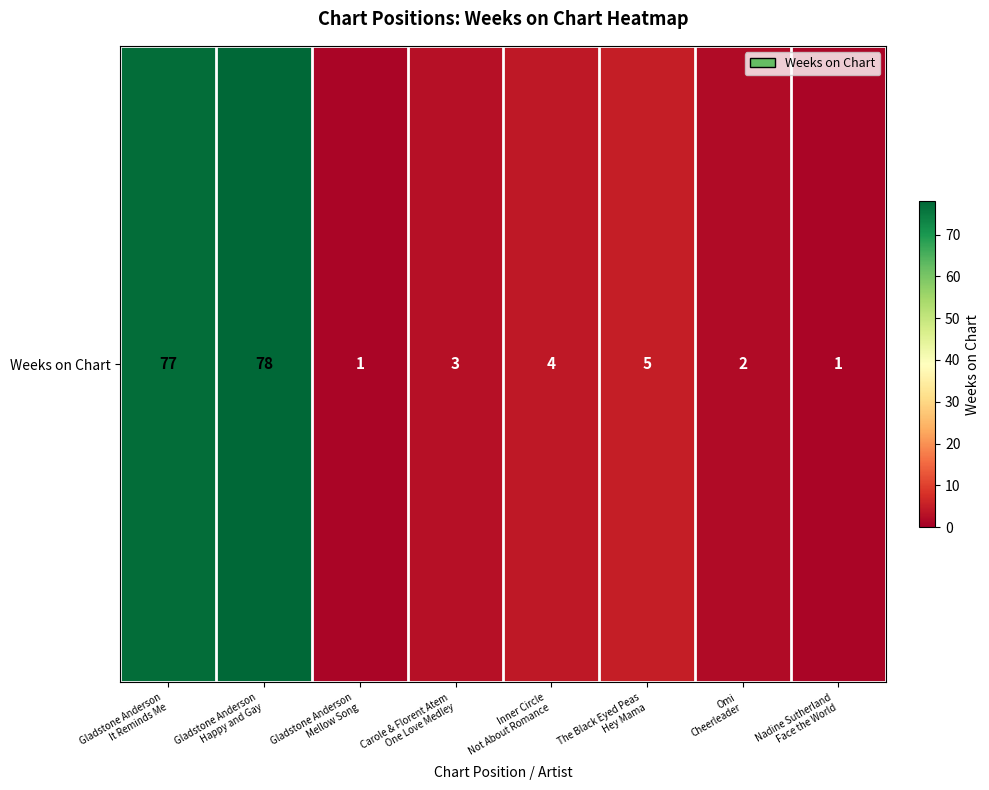

The chart shows a value of 35 at Gladstone Anderson
It Reminds Me. True or false?

False